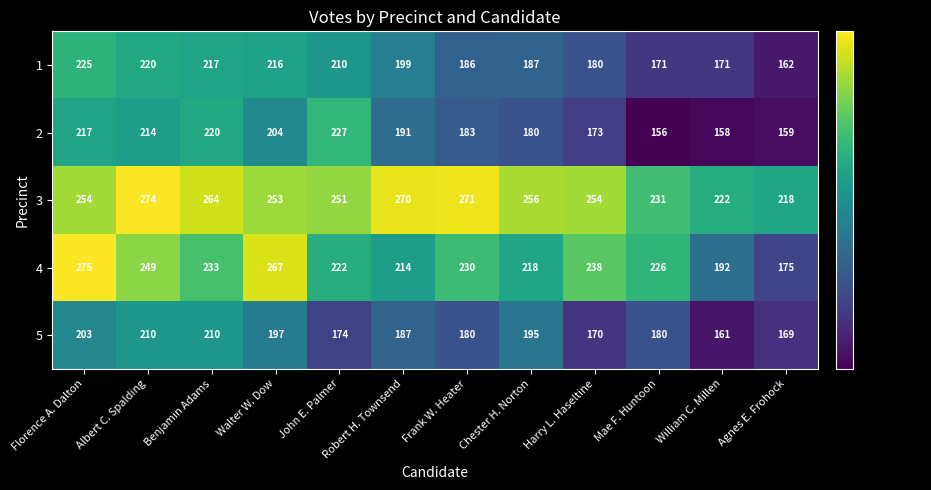

What is the sum of the 3 values at Agnes E. Frohock and Albert C. Spalding?

492